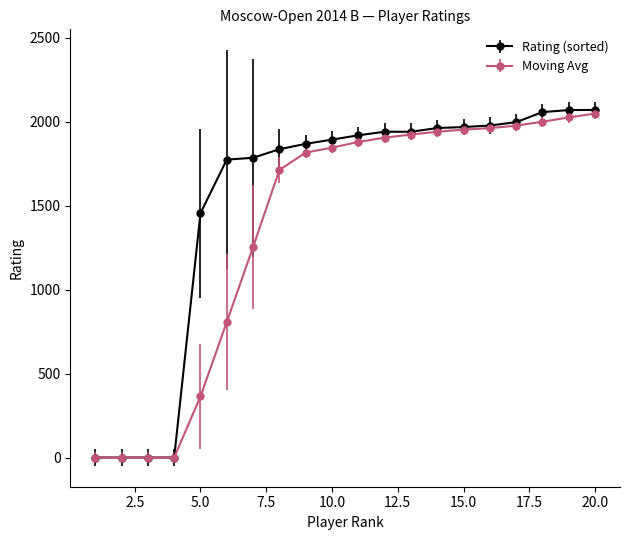

List the series in order of their overall mean, highest first.

Rating (sorted), Moving Avg